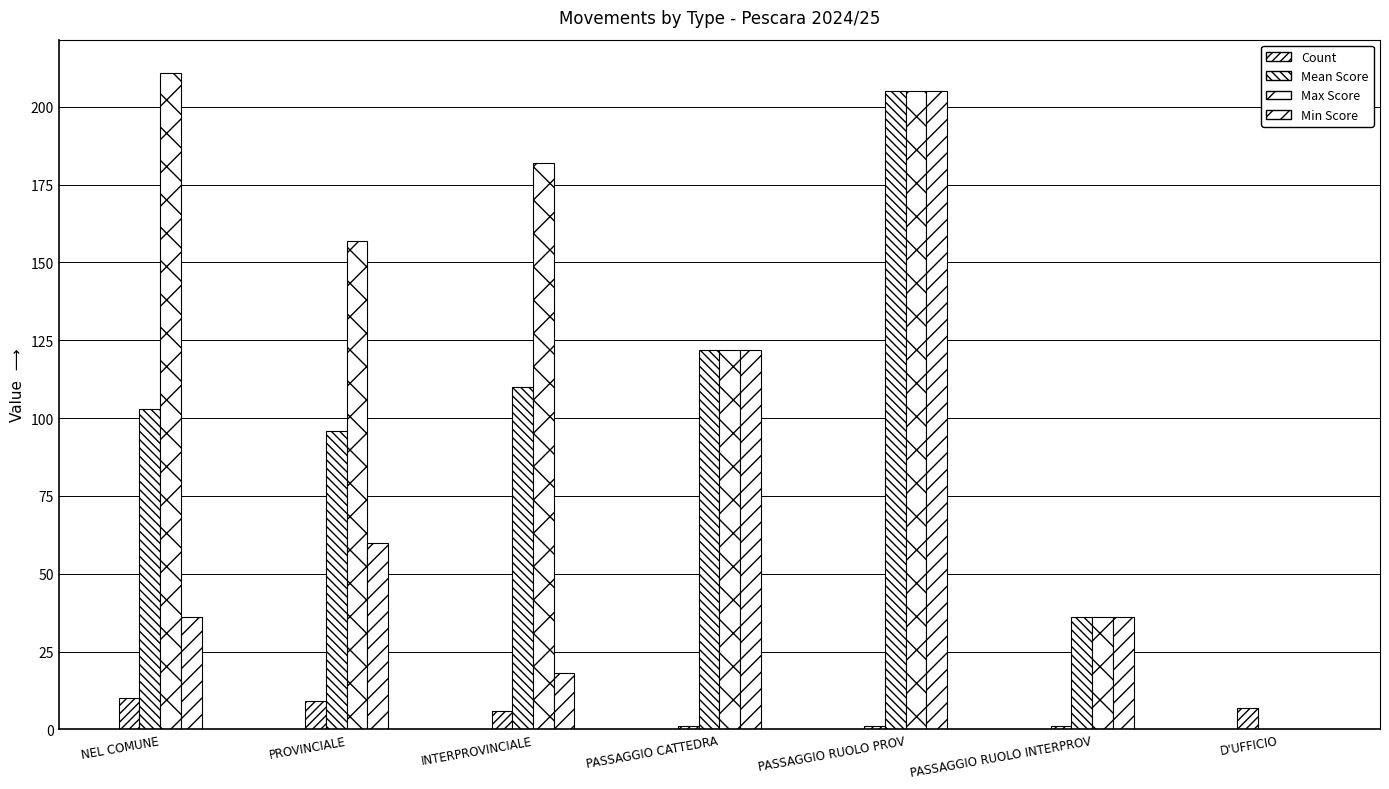

How many distinct data groups are displayed?

4